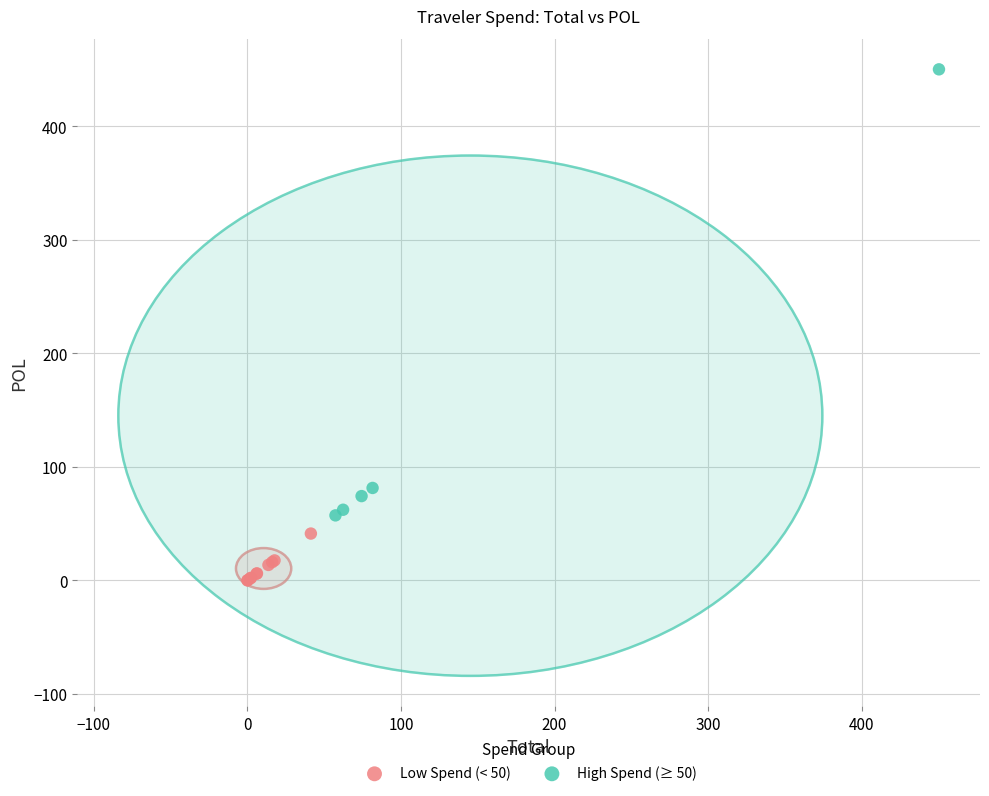

Which series reaches the minimum Y coordinate?

Low Spend (< 50)